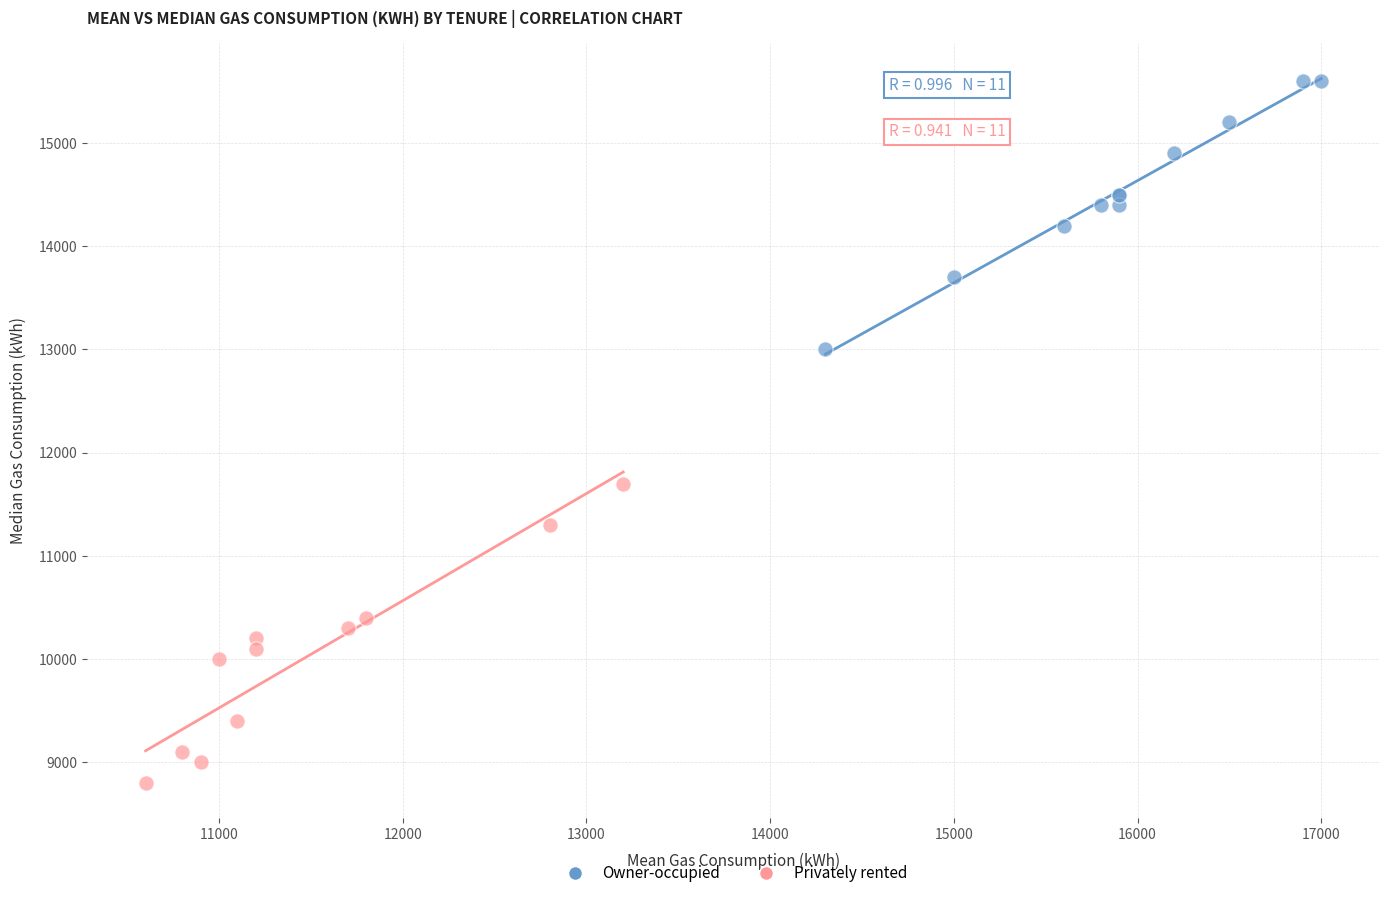

What are all the series names shown in the legend?

Owner-occupied, Privately rented